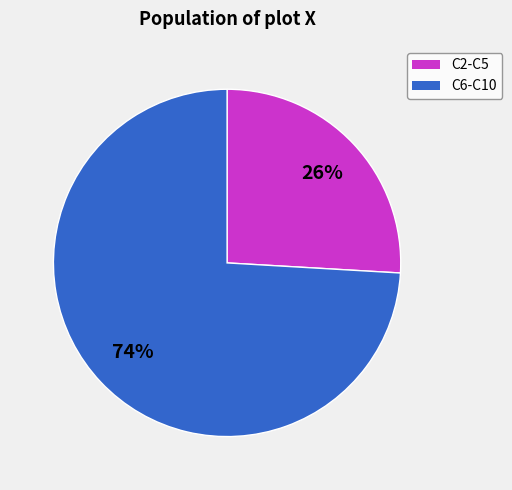

Does any single category account for the majority?

Yes